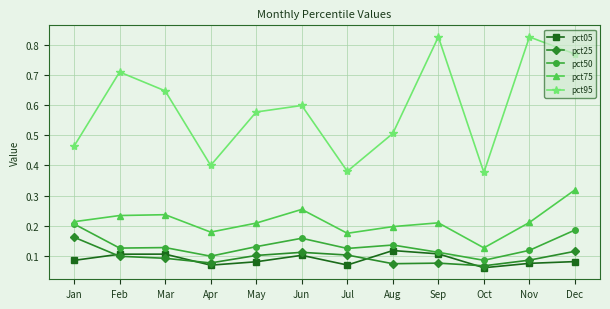

Where is the first local minimum for pct05?

Apr